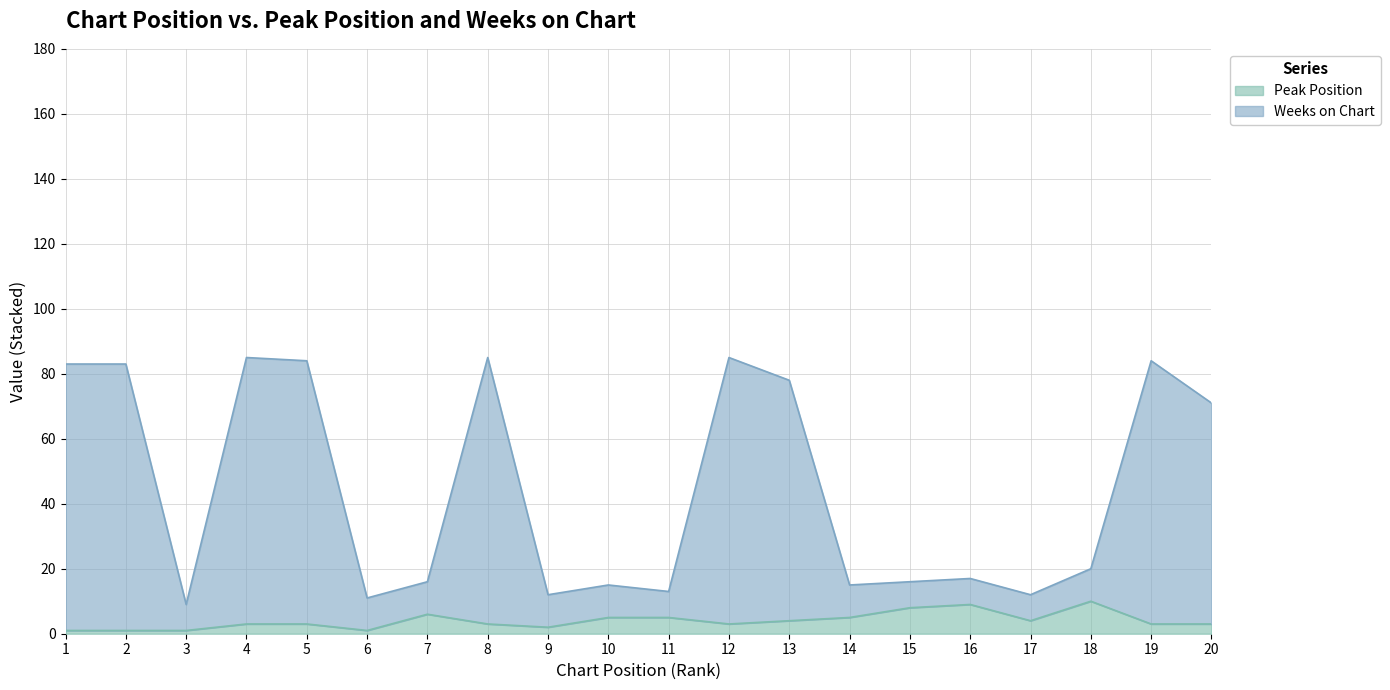

Which series changed the most between 3 and 16?

Peak Position